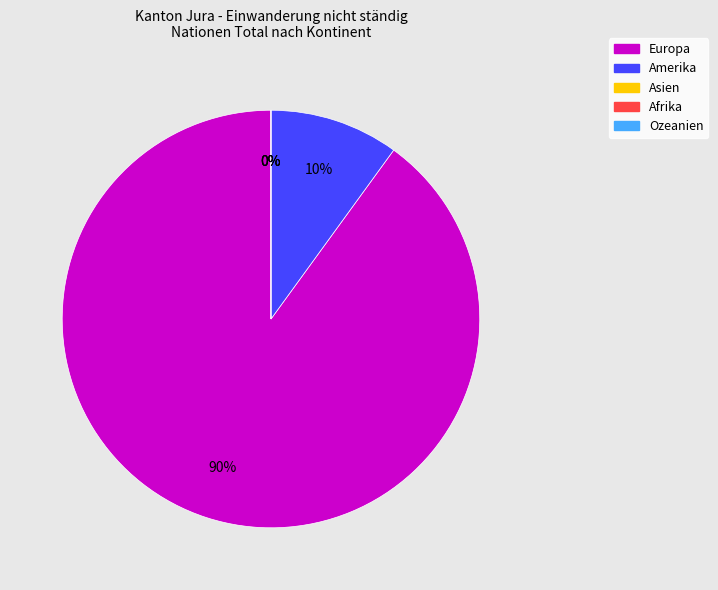

How many segments does this pie chart have?

5